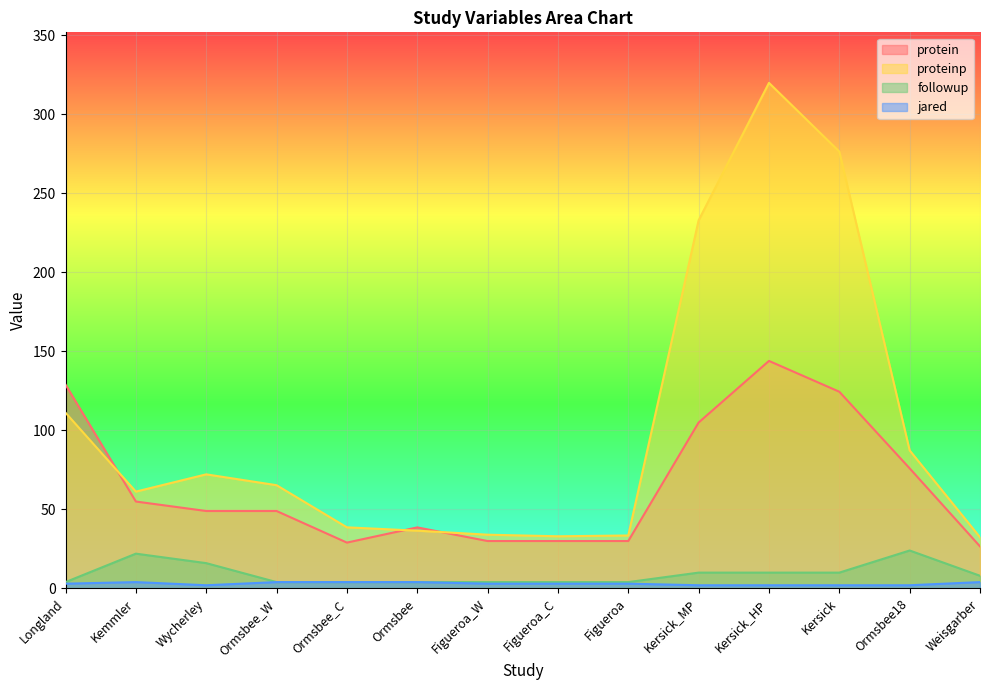

What is the label of the 10th point from the right?

Ormsbee_C